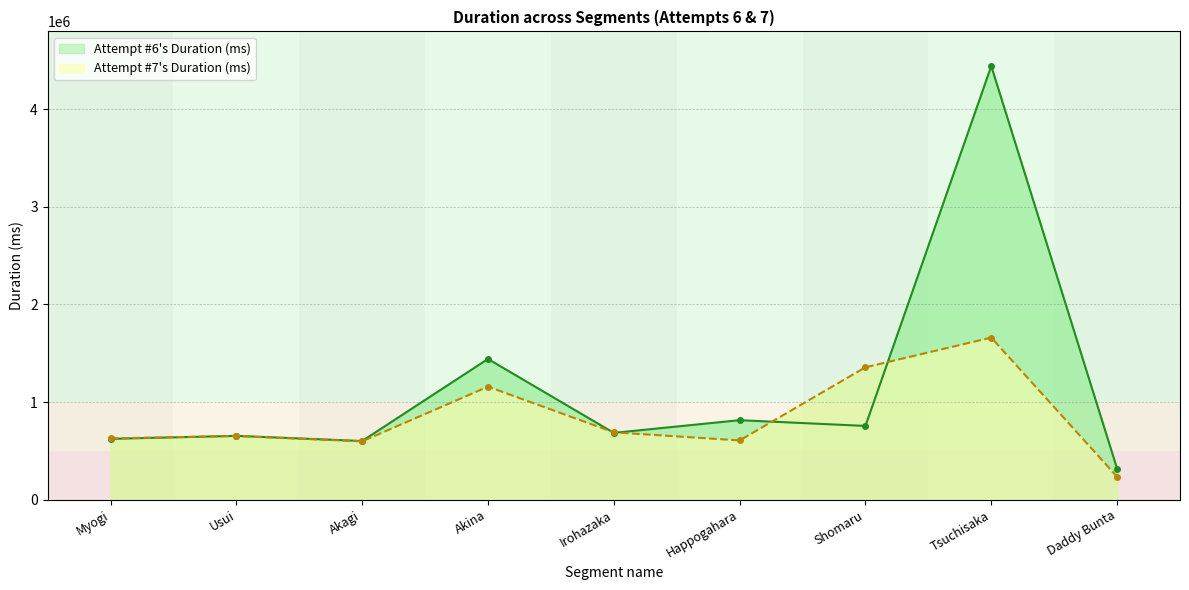

At how many categories does at least one series exceed 2815153?

1